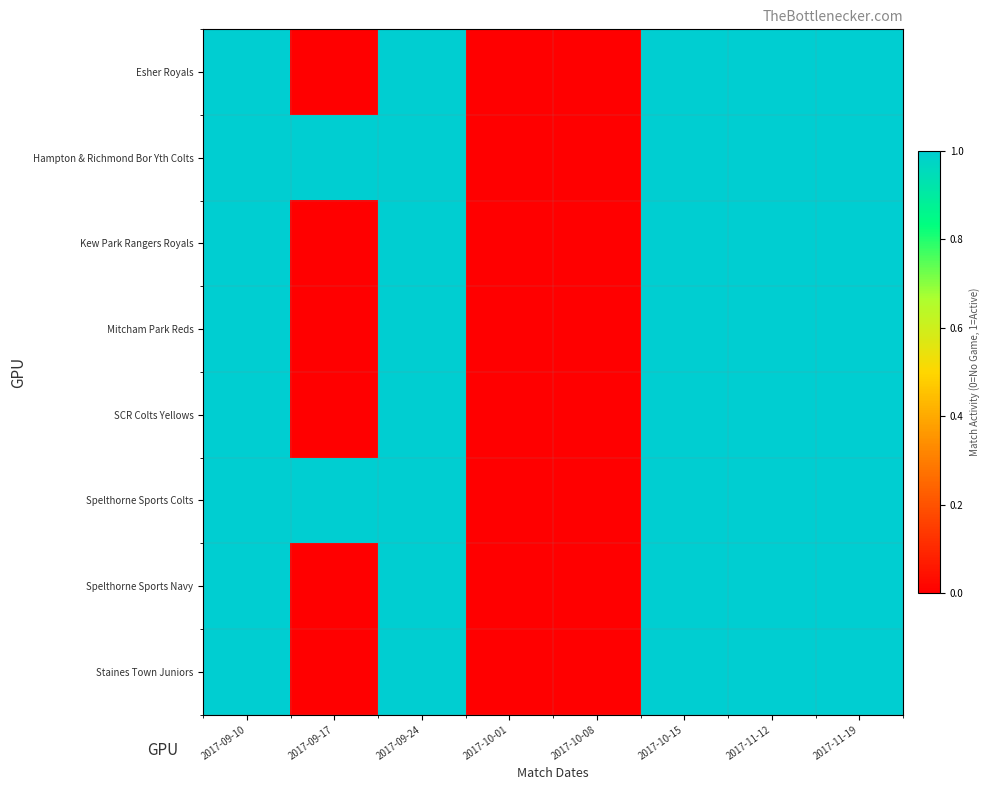

Which series has the largest range (max minus min)?

Esher Royals